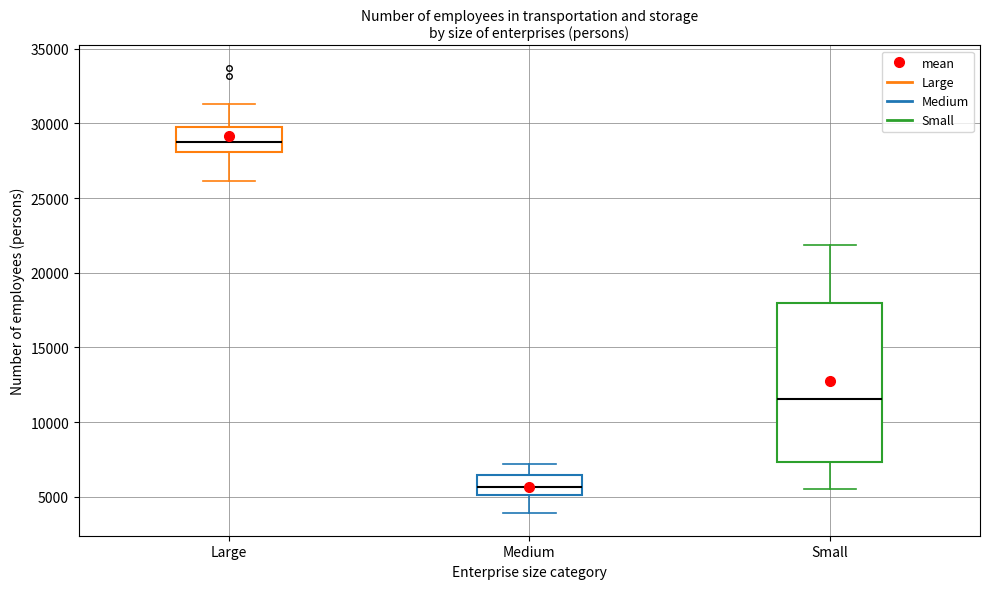

Reading left to right, read every box against the y-axis: the position of its median line, the range the box covers, and the ends of its whiskers. The values are not printed on the chart, so give them approximately, as read against the axis.

Large: median 29000, box 28000 to 30000, whiskers 26000 to 31500
Medium: median 5500, box 5000 to 6500, whiskers 4000 to 7000
Small: median 11500, box 7500 to 18000, whiskers 5500 to 22000